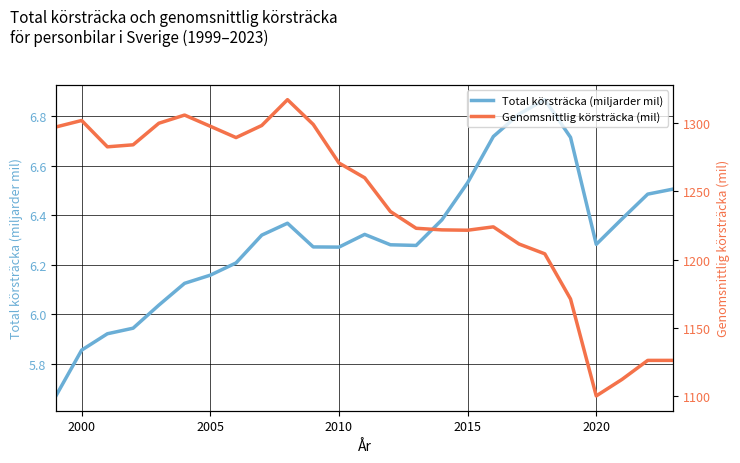

Reading right to left, extract all data points from this chart.

Total körsträcka (miljarder mil): 6.5	6.5	6.4	6.3	6.7	6.9	6.8	6.7	6.5	6.4	6.3	6.3	6.3	6.3	6.3	6.4	6.3	6.2	6.2	6.1	6.0	5.9	5.9	5.9	5.7
Genomsnittlig körsträcka (mil): 1126.0	1126.0	1112.1	1099.9	1171.1	1204.2	1211.4	1224.0	1221.6	1221.8	1223.0	1235.3	1260.1	1270.9	1299.2	1317.4	1298.4	1289.6	1297.9	1306.1	1300.1	1284.3	1282.8	1302.1	1297.4